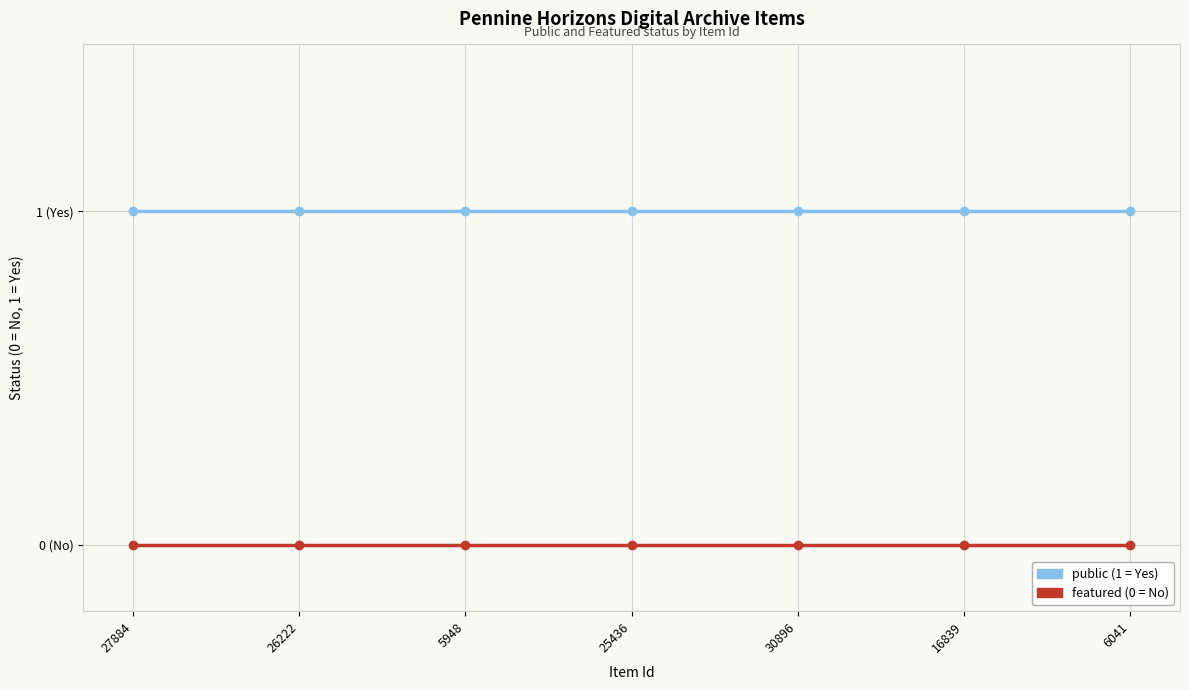

Is this an area chart (filled region under the line)?

No